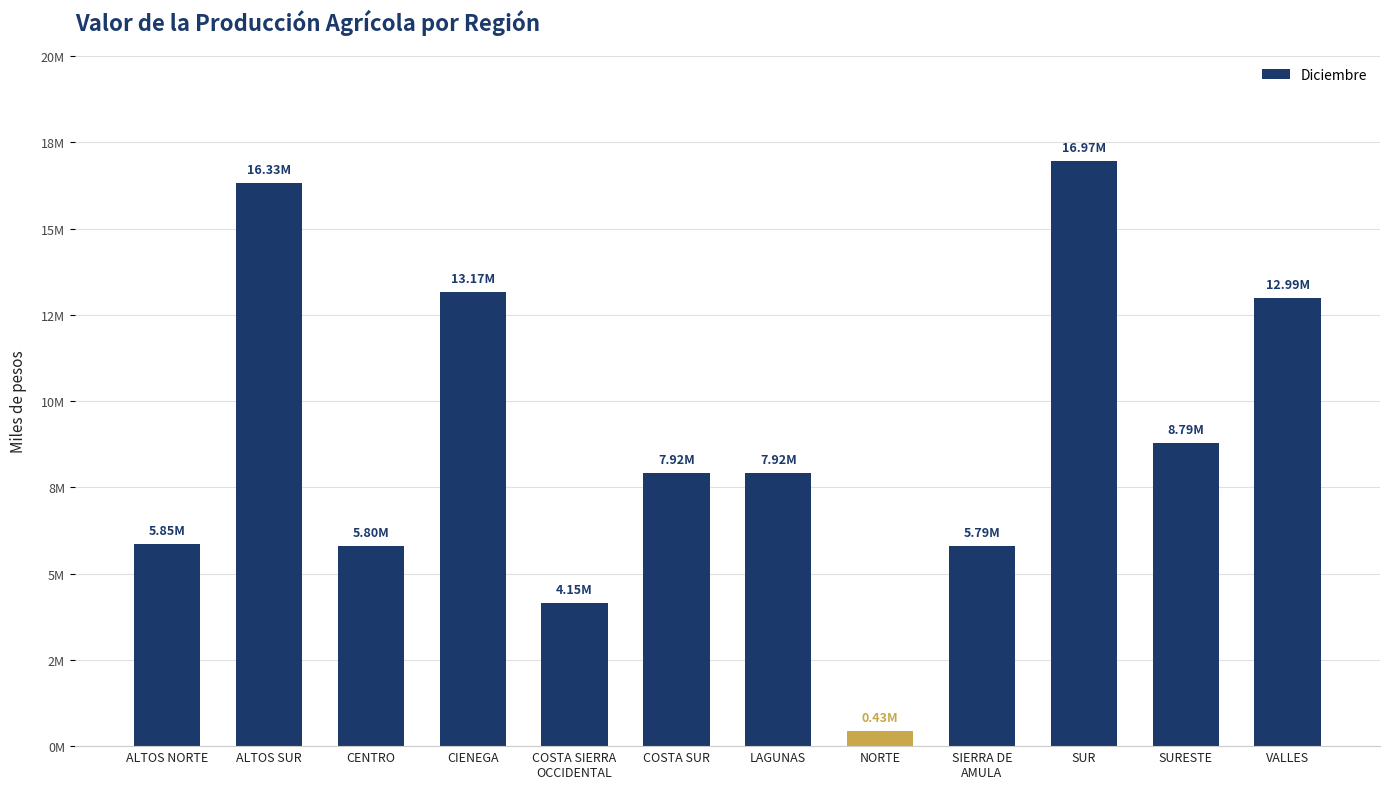

Reading right to left, transcribe all the data shown in this chart.

VALLES=12994465.7	SURESTE=8787003.2	SUR=16967374.8	SIERRA DE
AMULA=5785819.6	NORTE=428556.9	LAGUNAS=7919361.3	COSTA SUR=7923813.5	COSTA SIERRA
OCCIDENTAL=4145313.1	CIENEGA=13167812.1	CENTRO=5800640.9	ALTOS SUR=16332422.6	ALTOS NORTE=5854736.8